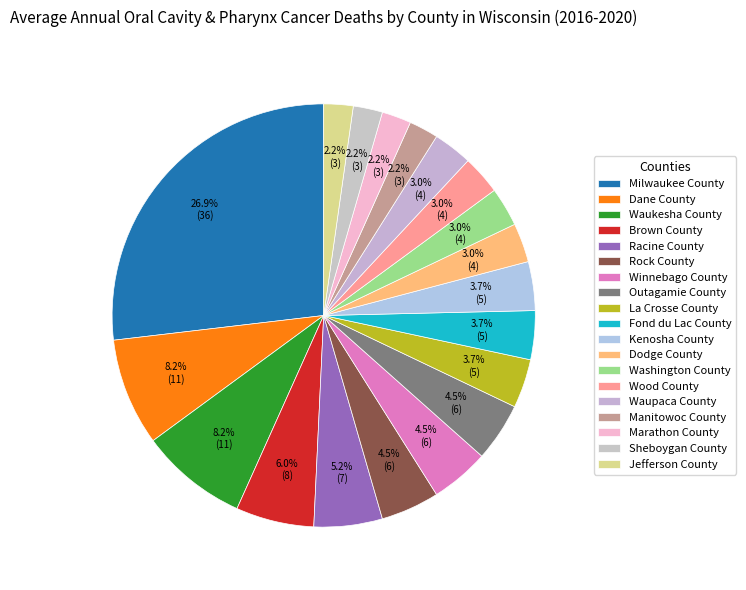

How many segments does this pie chart have?

19